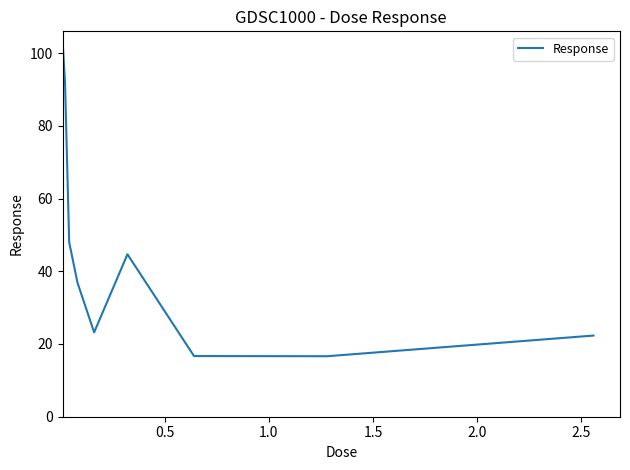

How many categories are shown in the chart?

9